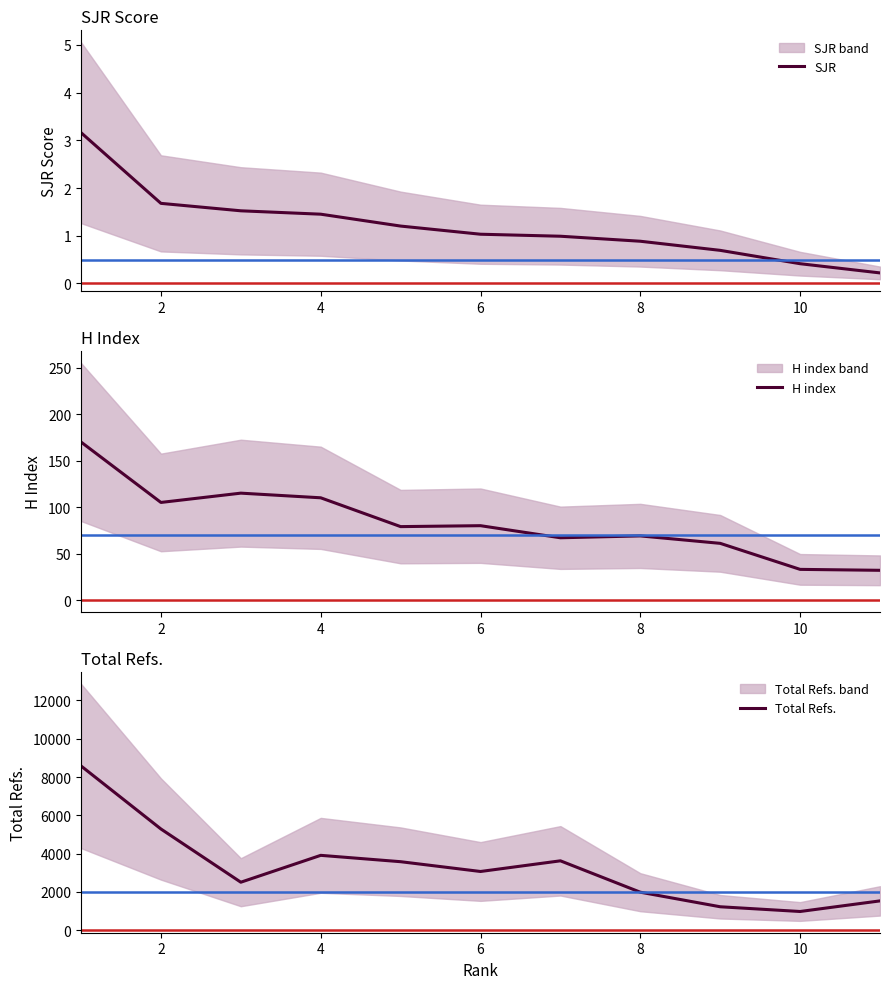

List the series in order of their peak value, highest first.

Total Refs., H index, SJR